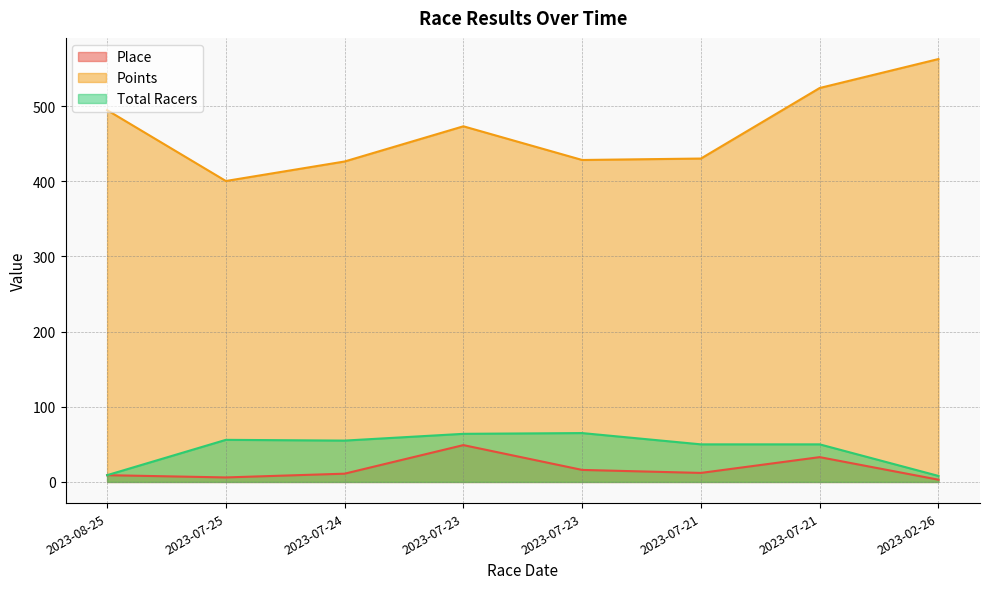

True or false: Total Racers and Place cross at least once.

False